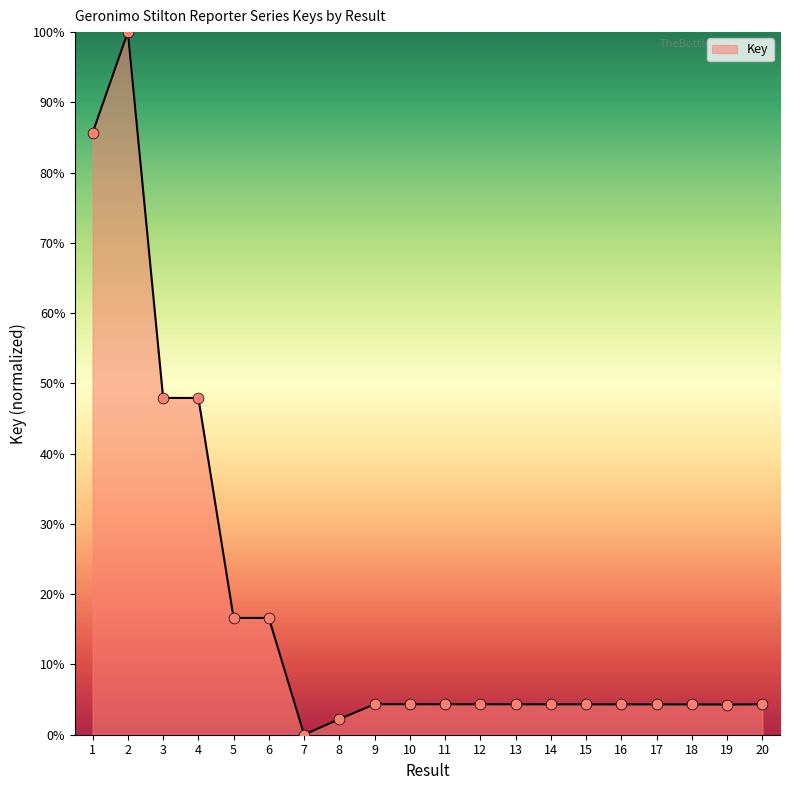

Which has a higher value, 5 or 12?

5